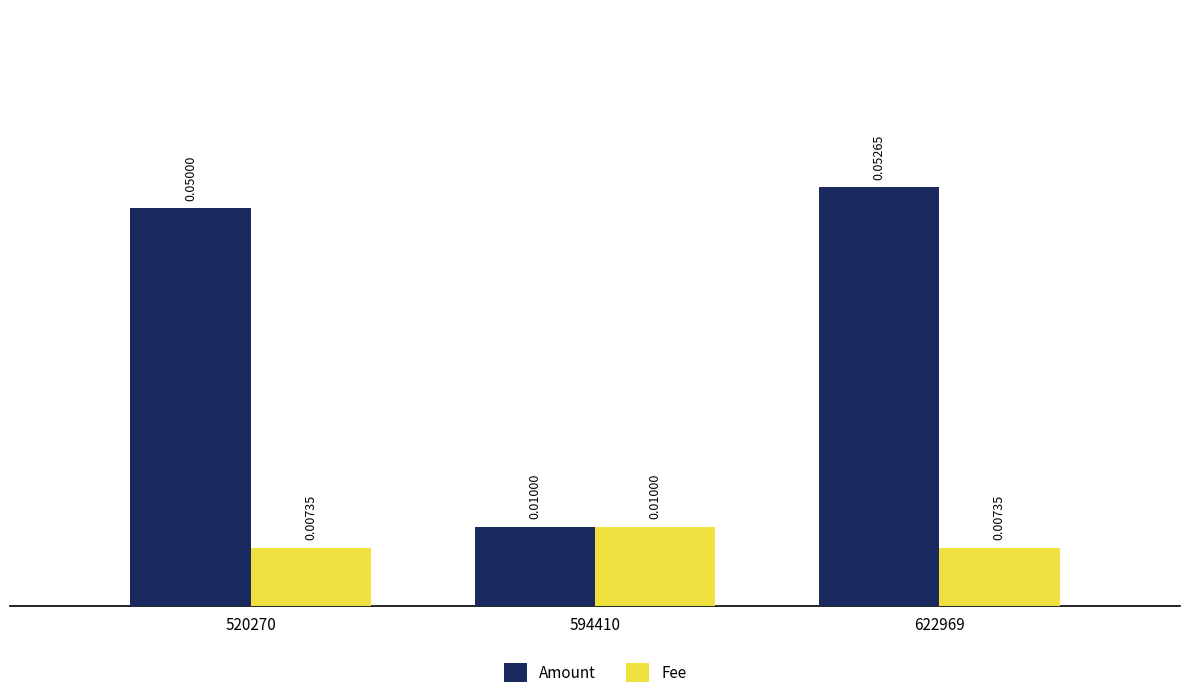

Rank the categories by Amount value from highest to lowest.

622969, 520270, 594410